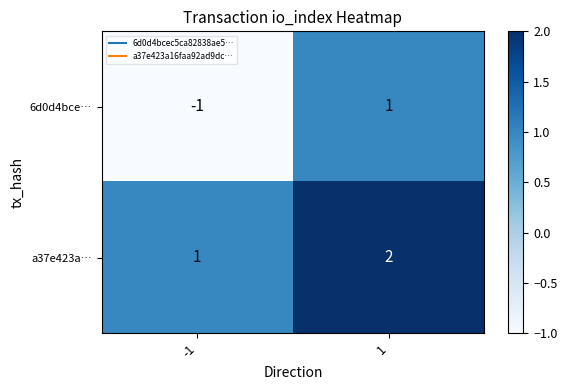

True or false: a37e423a… has a value of 2 at 1.

True